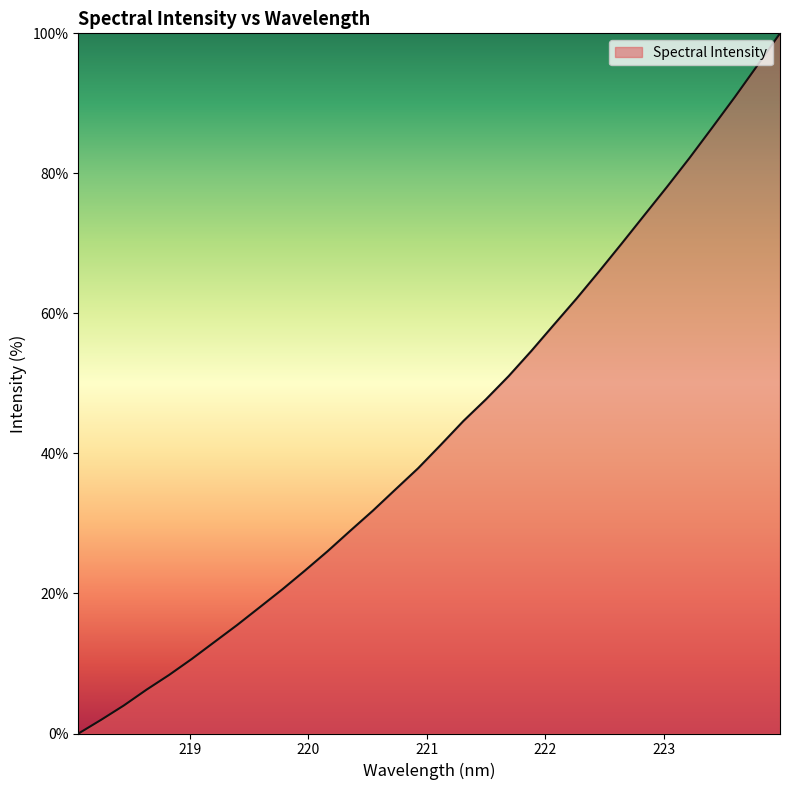

What is the difference between the maximum and minimum values?

100.0